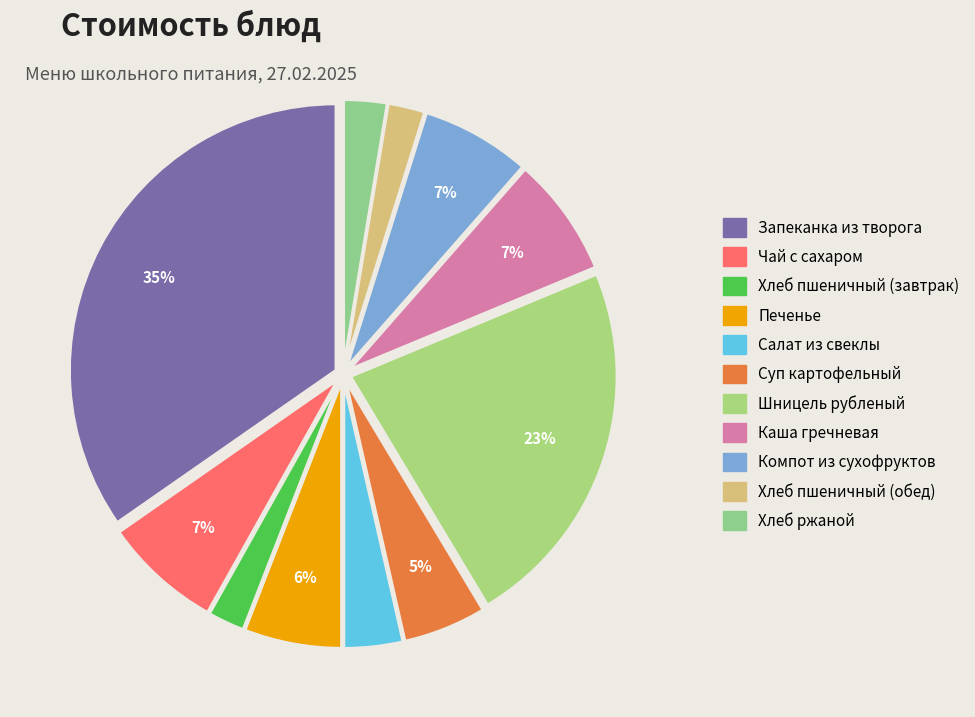

Do Хлеб пшеничный (обед) and Шницель рубленый together represent more than half of the pie?

No